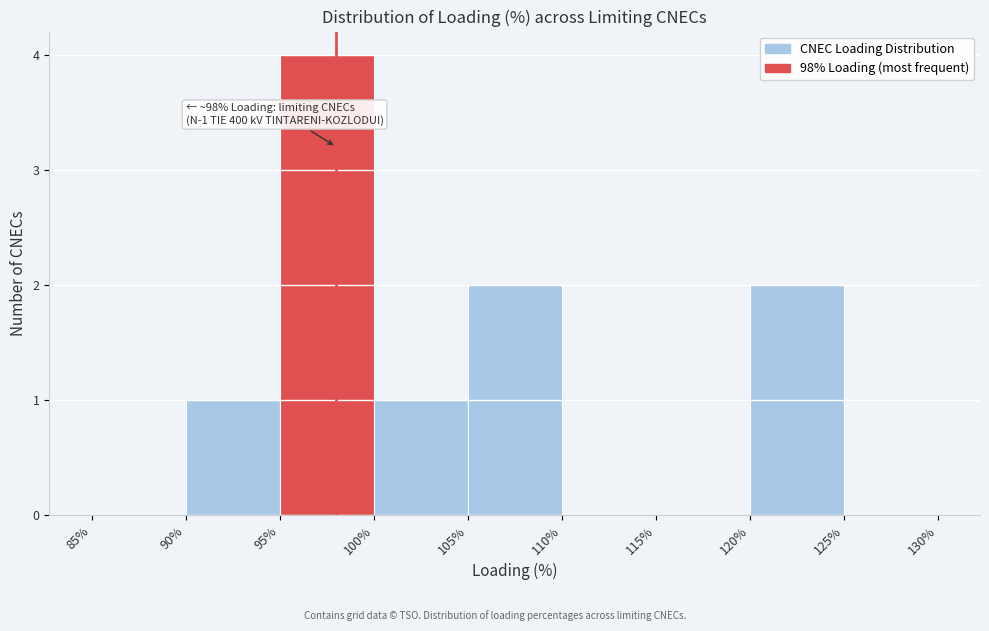

Over which range of the x-axis is the bar tallest?

95% to 100%